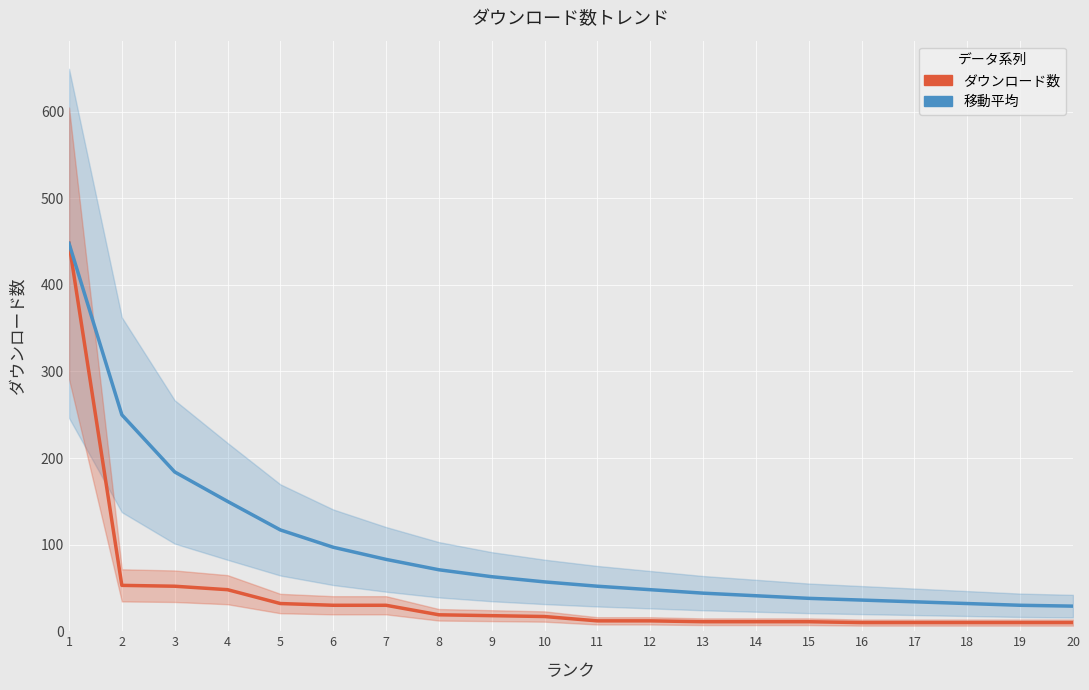

True or false: 移動平均 and ダウンロード数 intersect in this chart.

False